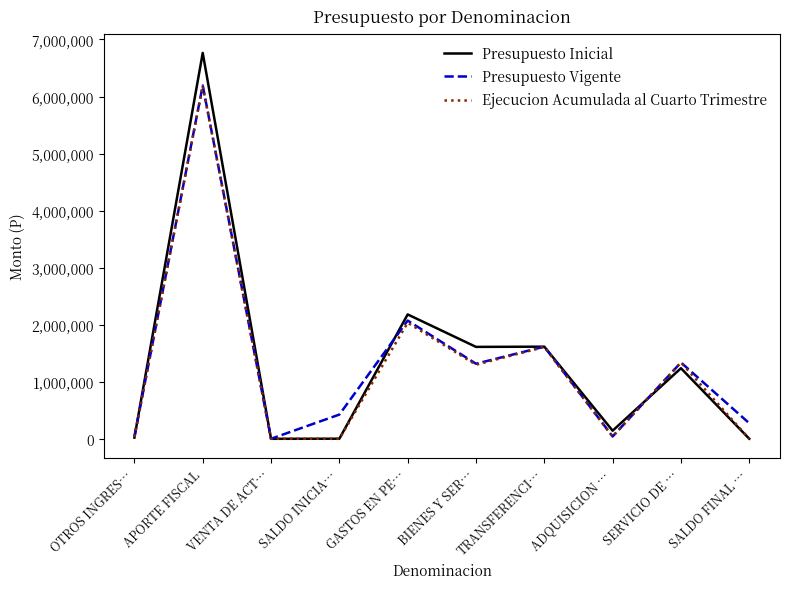

The Presupuesto Inicial series shows 2180286 at GASTOS EN PE…. True or false?

True